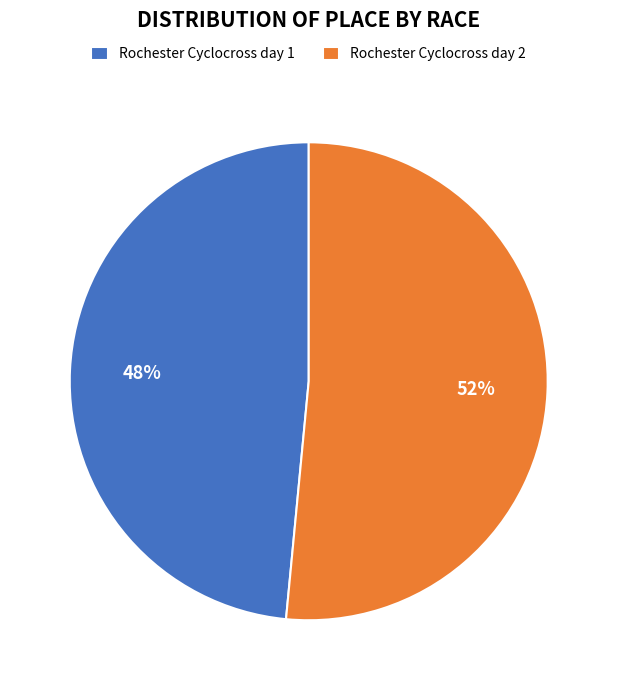

What percentage is the Rochester Cyclocross day 1 slice, to the nearest percent?

48%